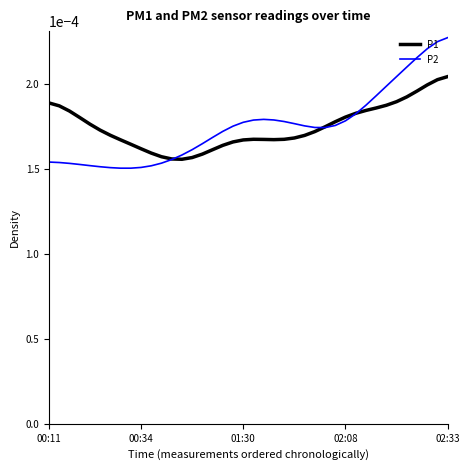

List the series in order of their peak value, lowest first.

P1, P2